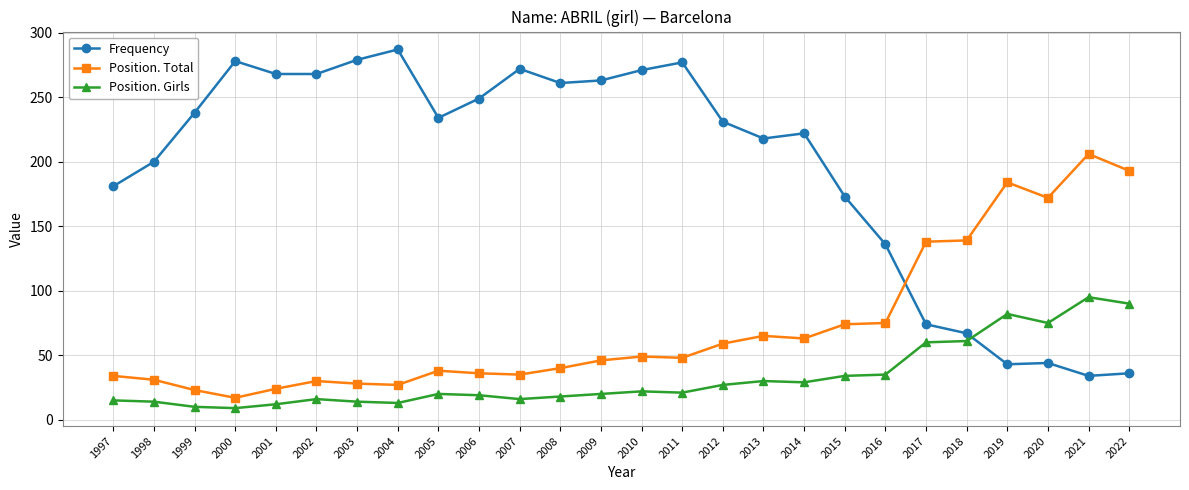

Which series has the largest total across all categories?

Frequency